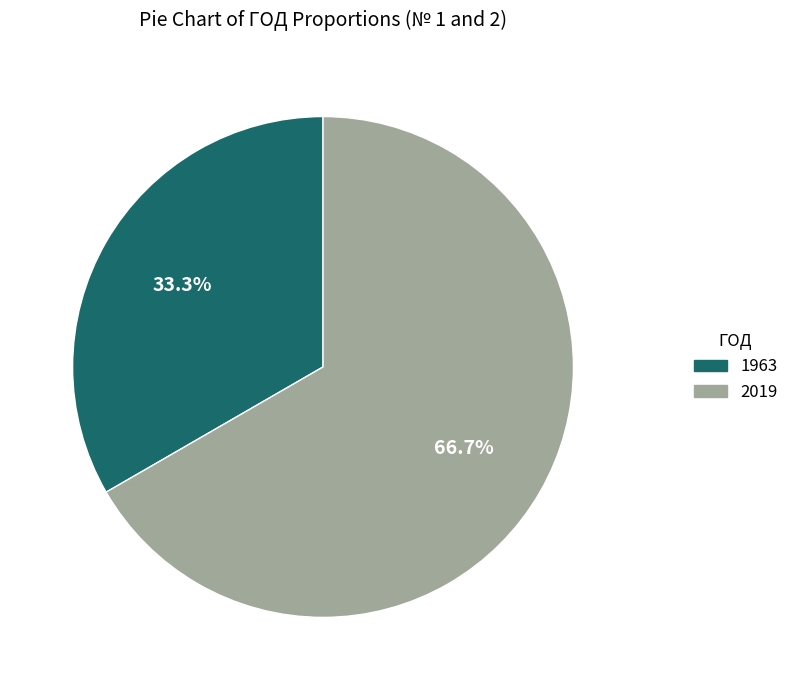

To the nearest percent, what percentage of the pie is 2019?

67%